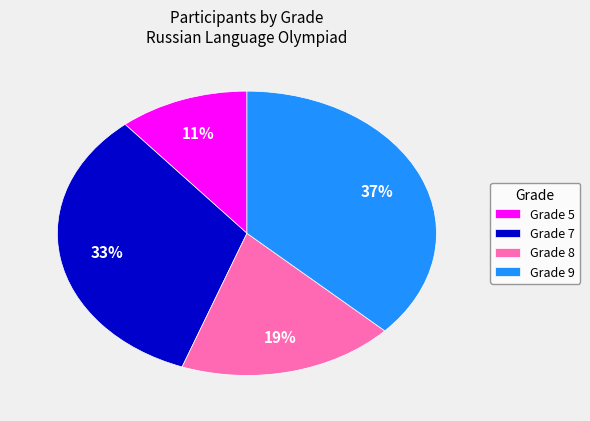

Does any single category account for the majority?

No